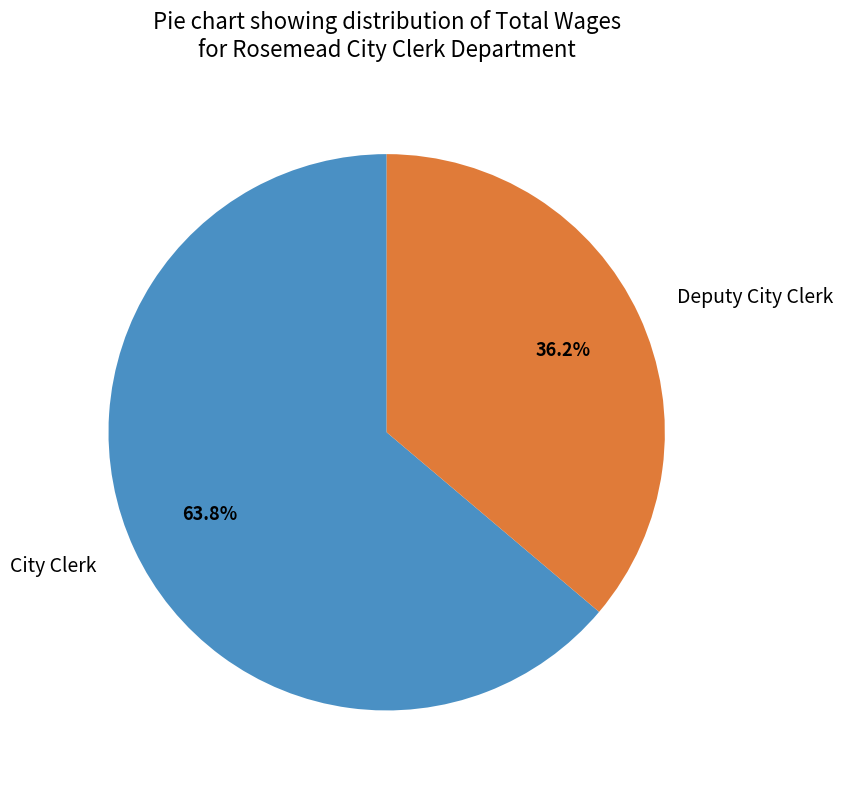

Is the sum of Deputy City Clerk and City Clerk greater than half?

Yes